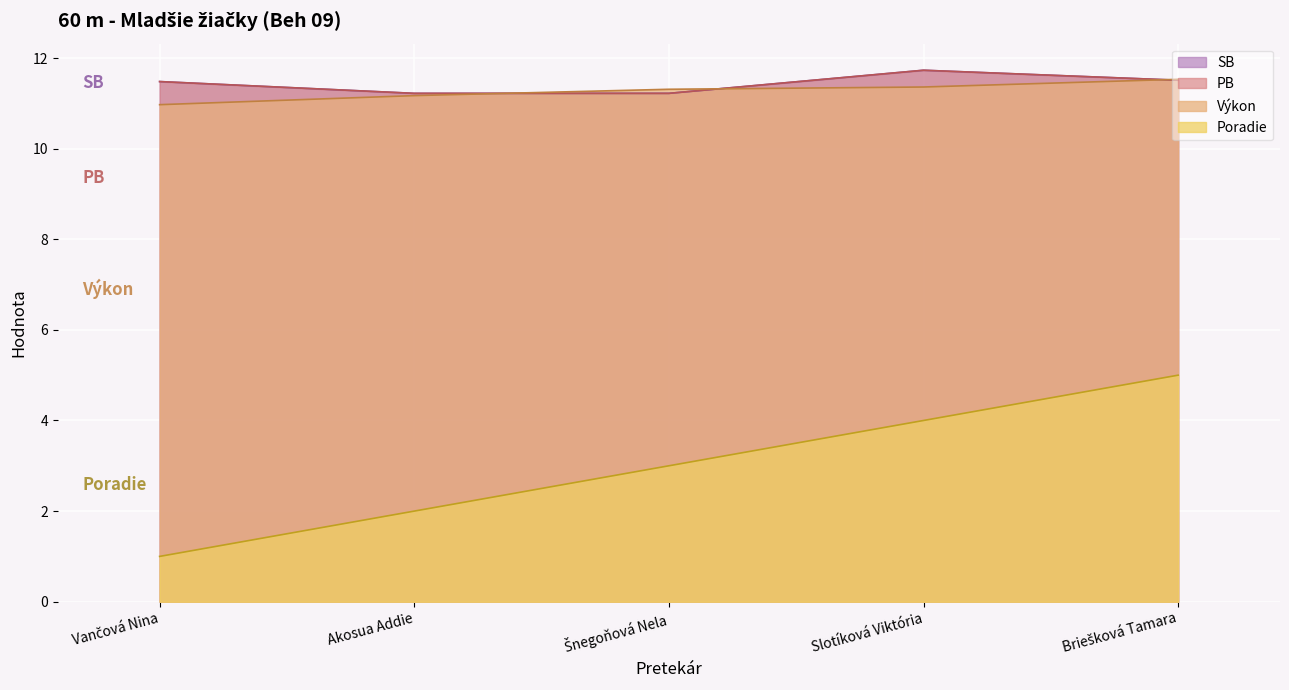

List the labels in order of SB value, largest first.

Slotíková Viktória, Briešková Tamara, Vančová Nina, Akosua Addie, Šnegoňová Nela